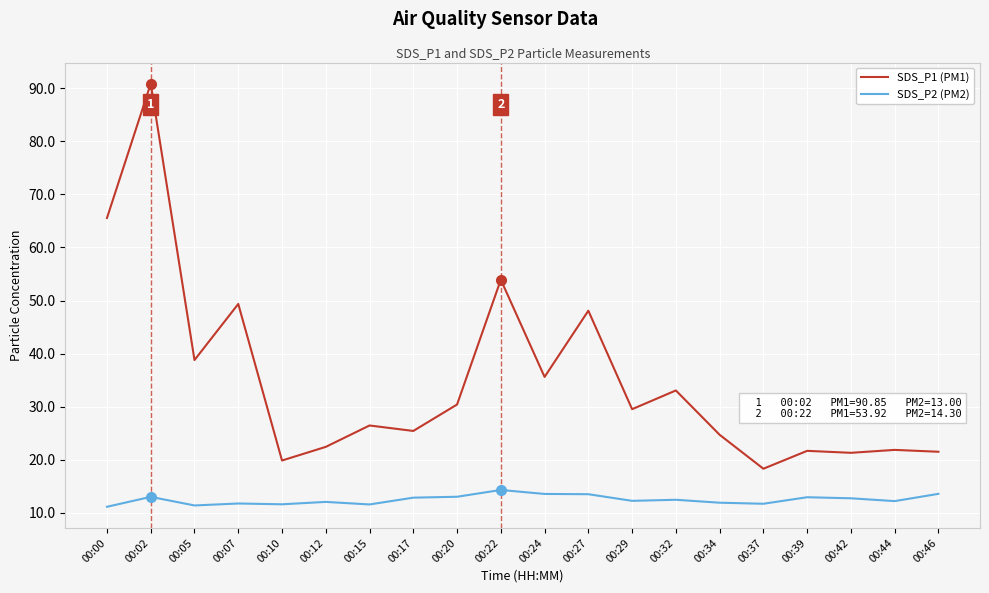

At 00:37, list the series in order from largest to smallest.

SDS_P1 (PM1), SDS_P2 (PM2)